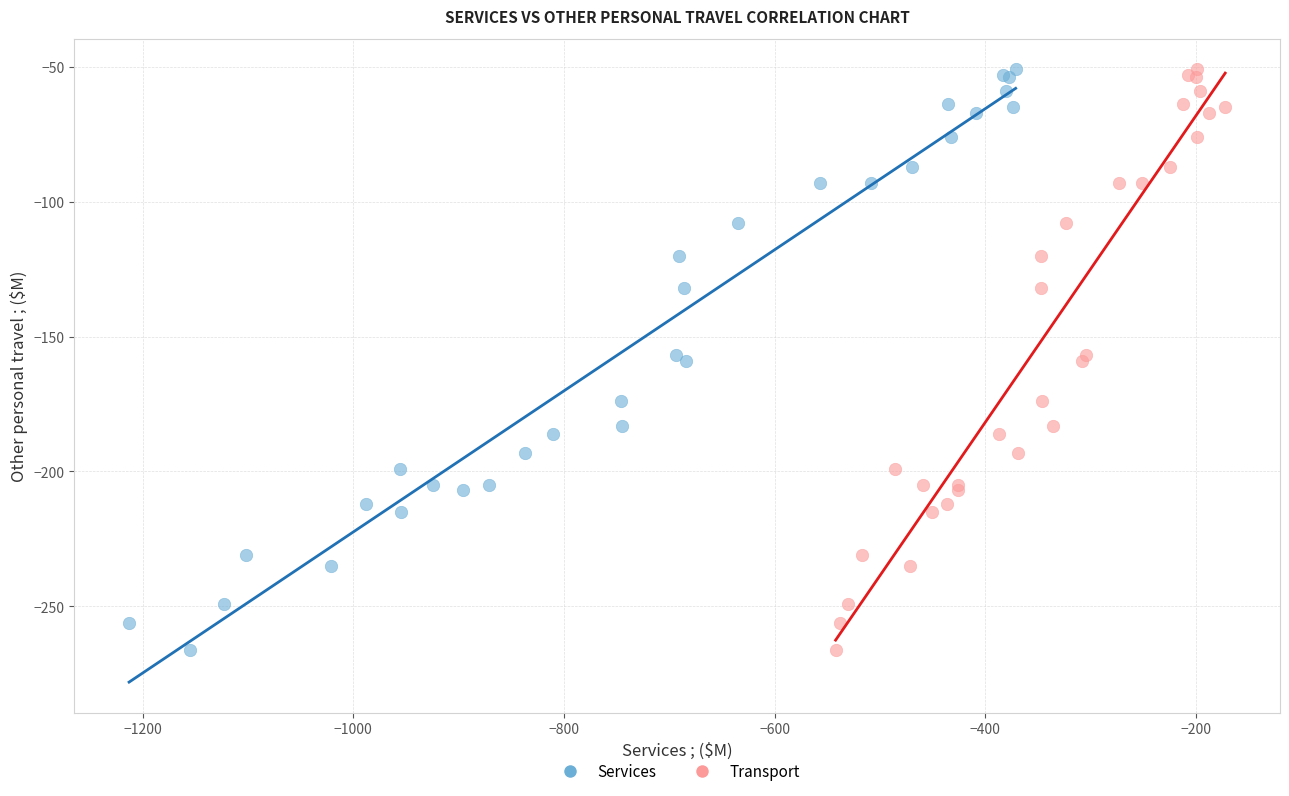

What are all the series names shown in the legend?

Services, Transport